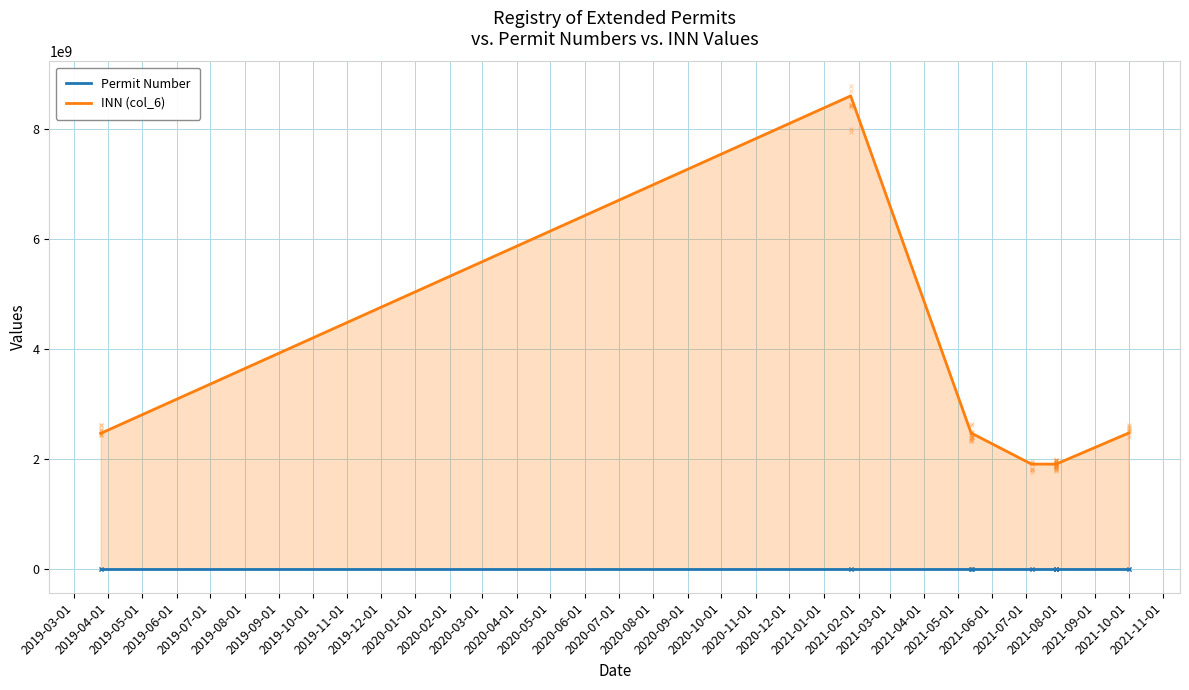

Which series contains the highest Y value?

INN (col_6)